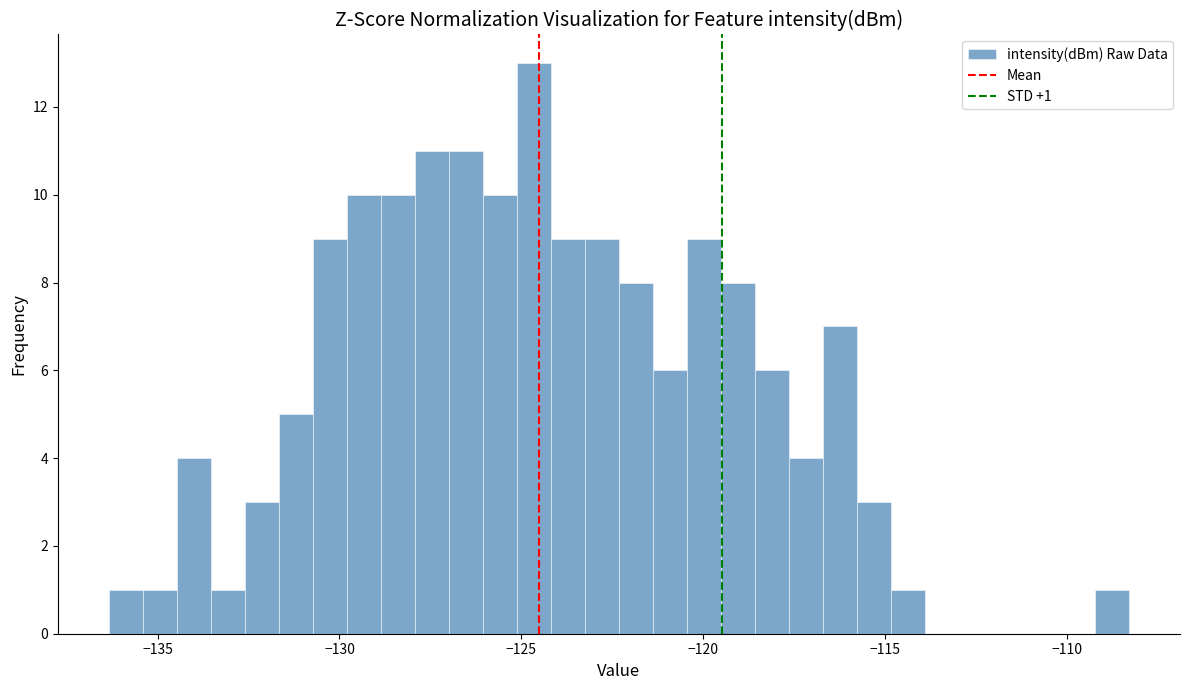

Read against the x-axis, roughly where is the centre of the tallest bar?

-124.5